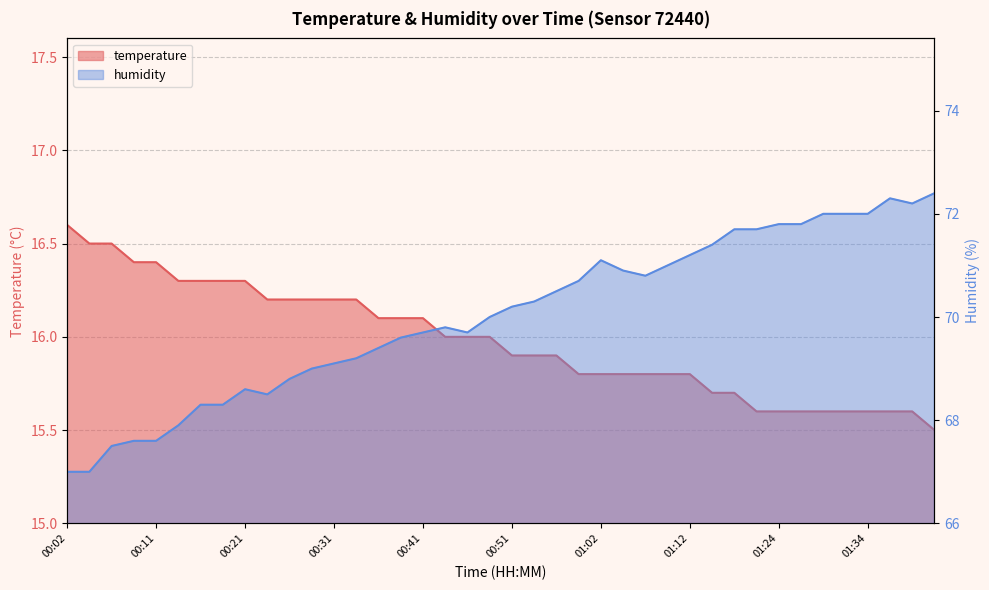

What is the label of the 34th point from the right?

00:16